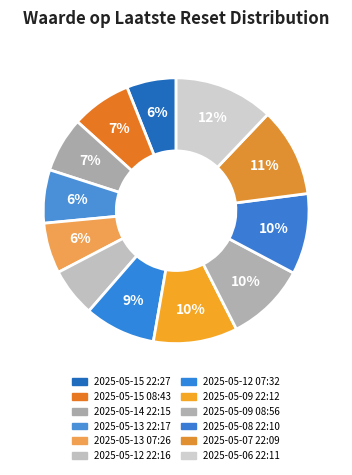

Does any single category account for the majority?

No